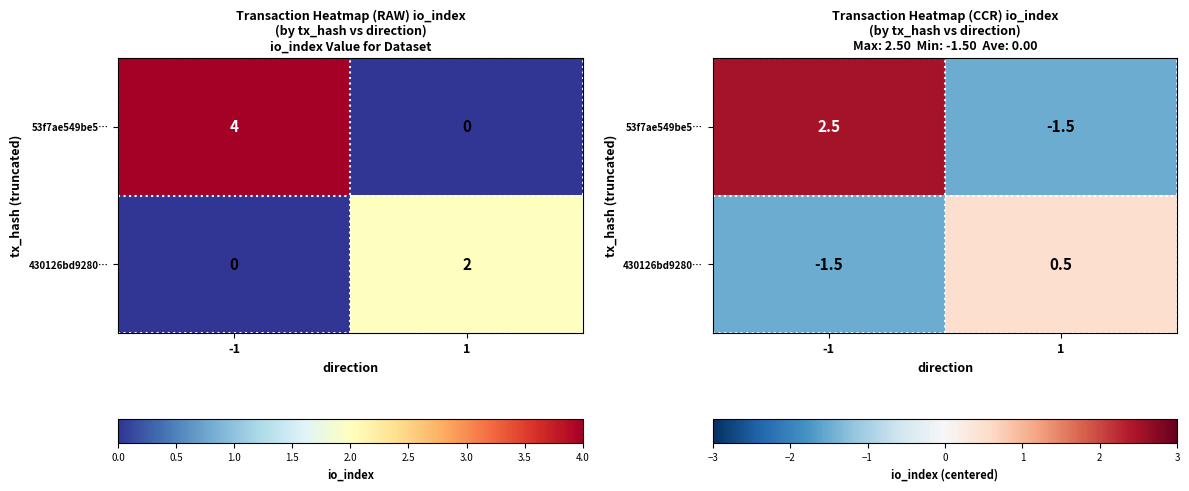

At which category is the sum across all series the highest?

-1